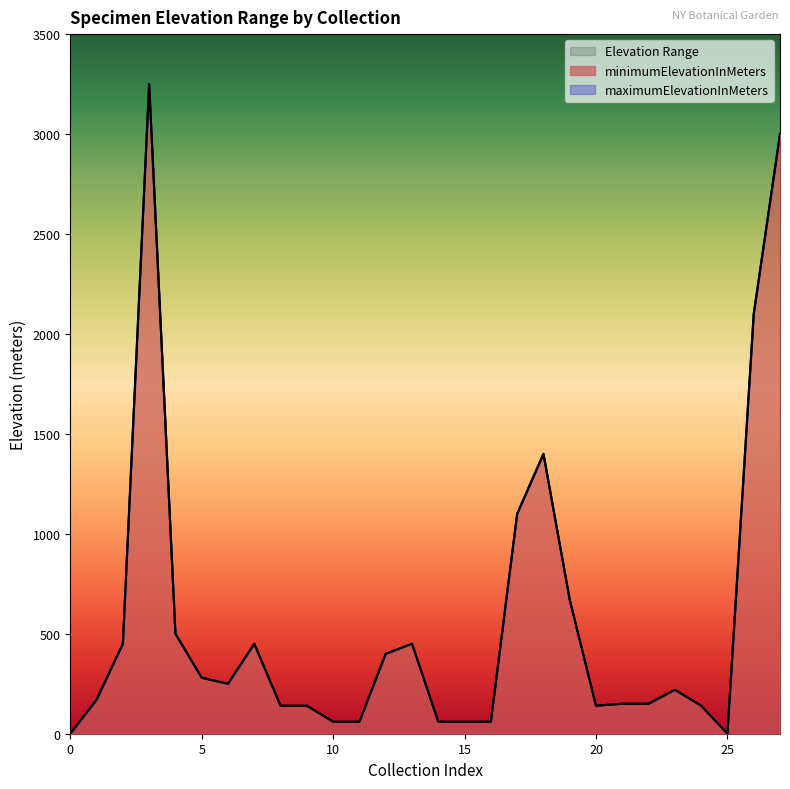

The minimumElevationInMeters series shows 280 at 5. True or false?

True